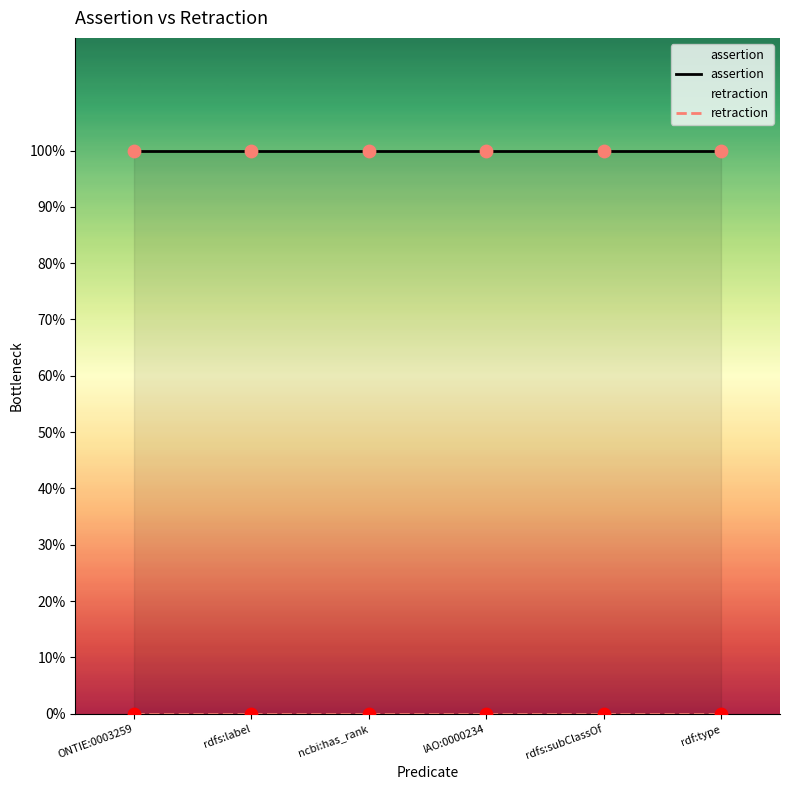

At which category is the sum across all series the highest?

ONTIE:0003259